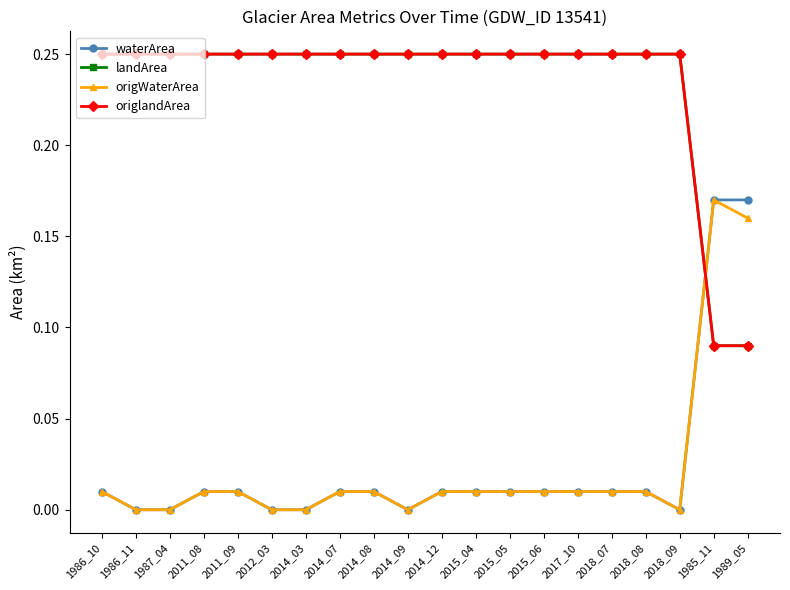

Which has a higher value, 2018_09 or 2015_05?

2015_05